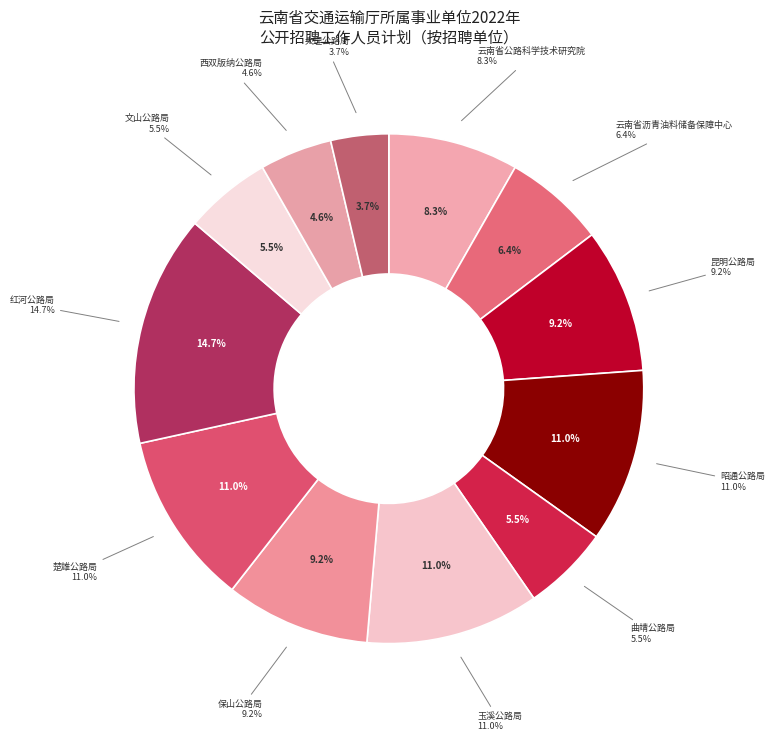

Is 大理公路局 the majority of the pie?

No